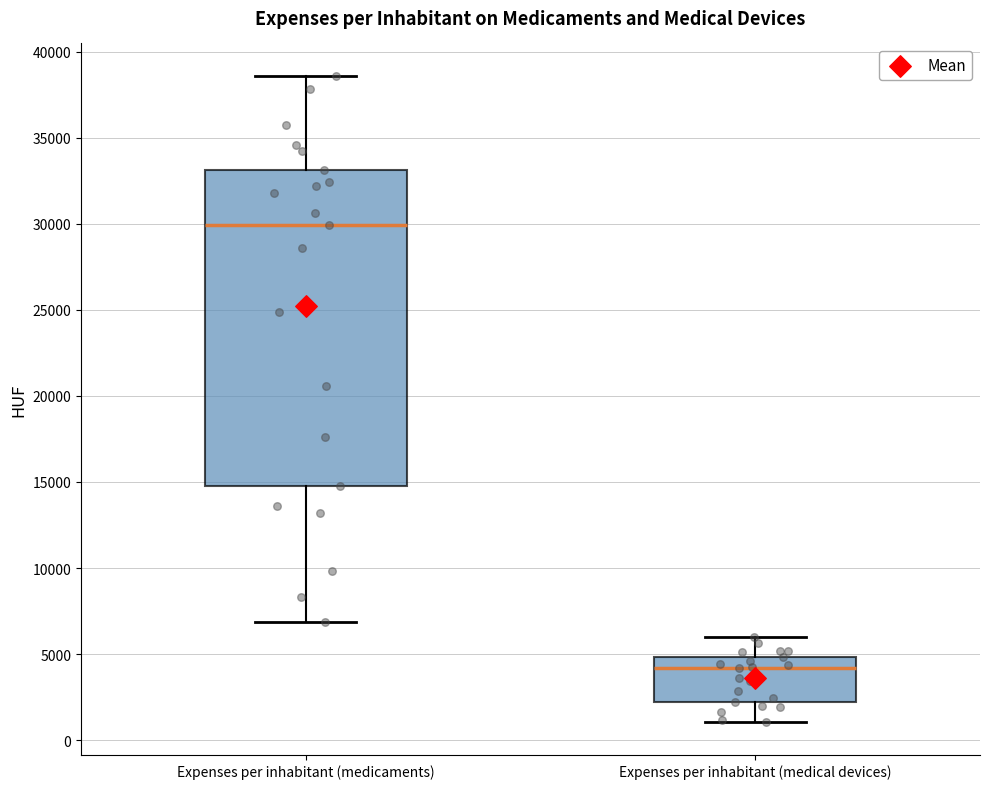

Where is the upper edge of the box for Expenses per inhabitant (medical devices) on the y-axis? The values are not printed on the chart, so give them approximately, as read against the axis.

5000